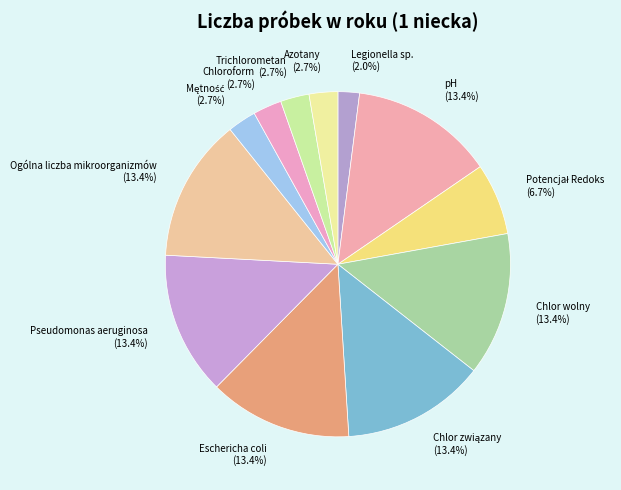

Between Chloroform (2.7%) and Eschericha coli (13.4%), which is larger?

Eschericha coli (13.4%)